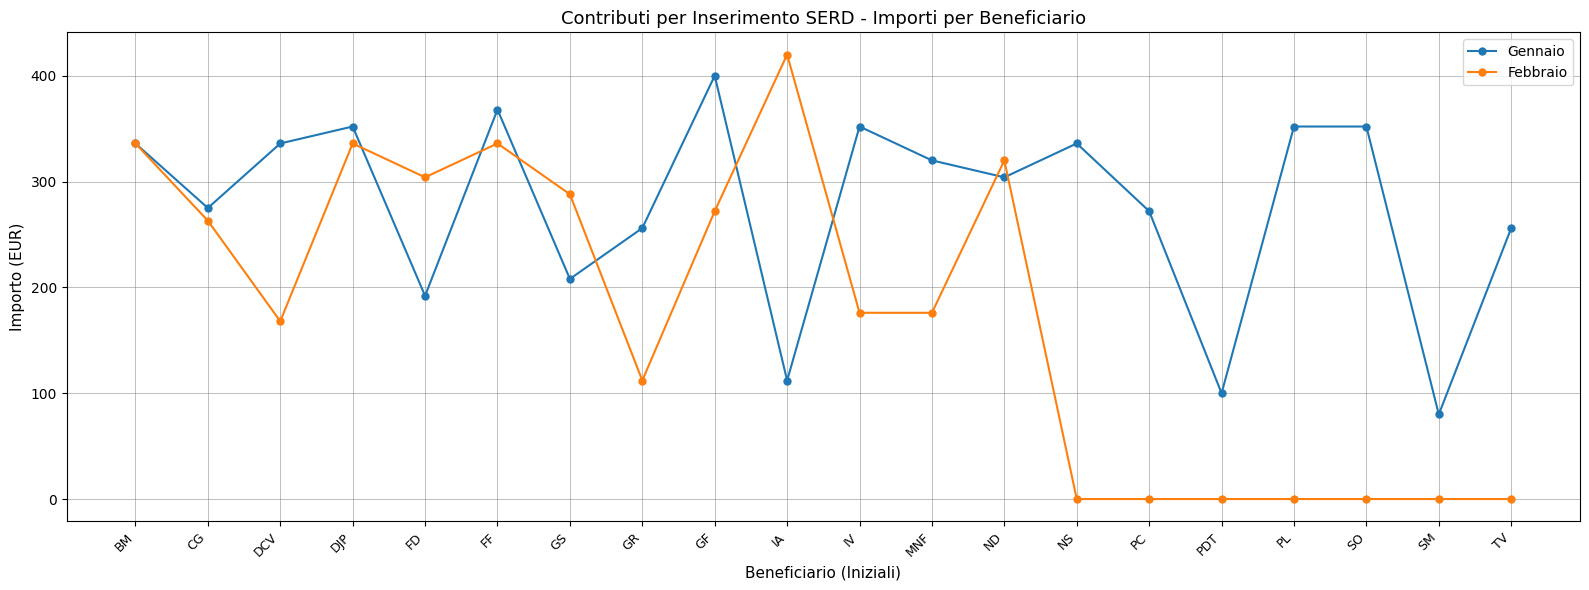

The Gennaio series shows 141 at ND. True or false?

False